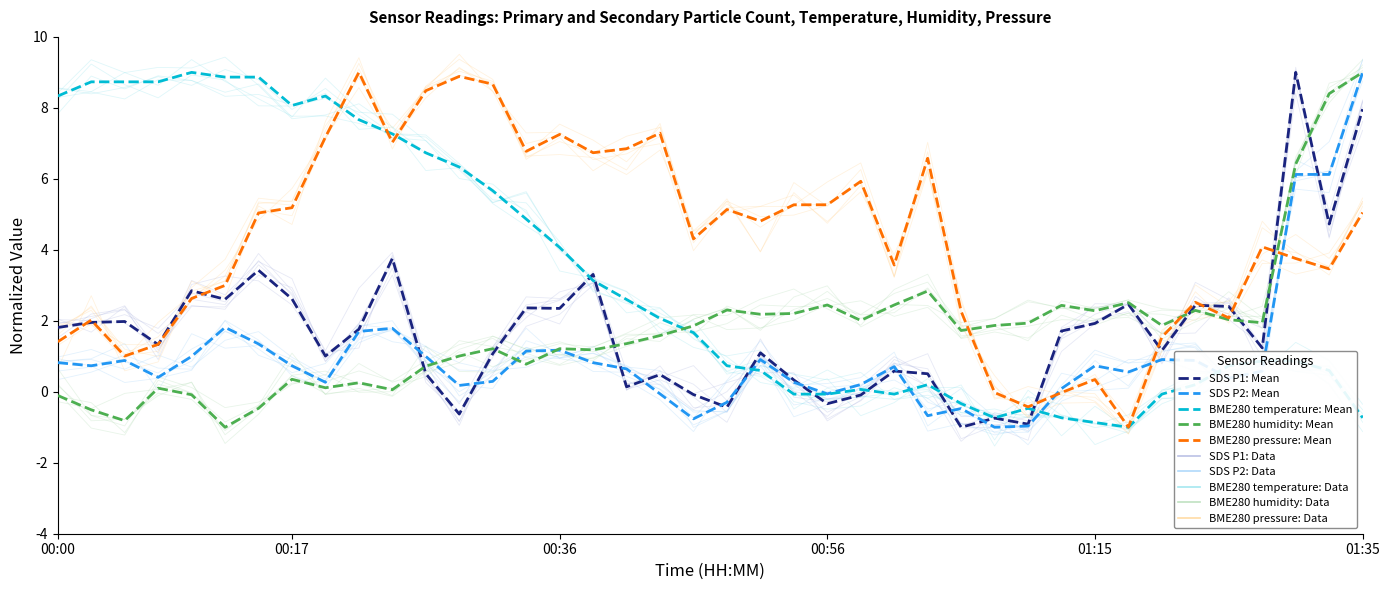

What is the maximum value for SDS P1: Mean?

9.0